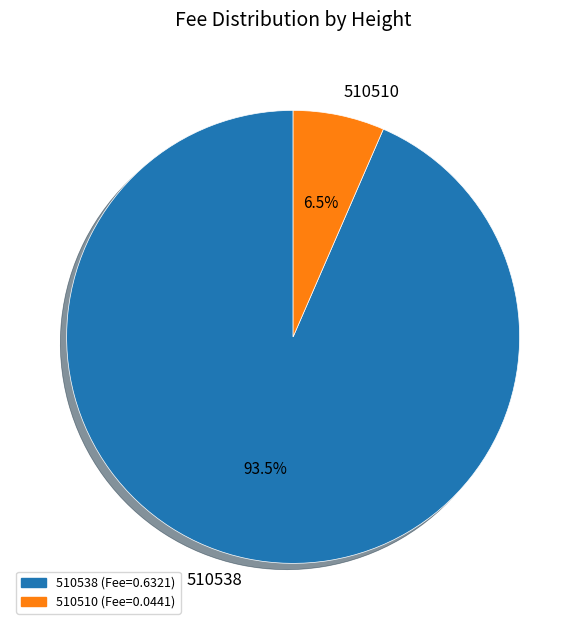

To the nearest percent, what is the combined percentage of 510538 and 510510?

100%